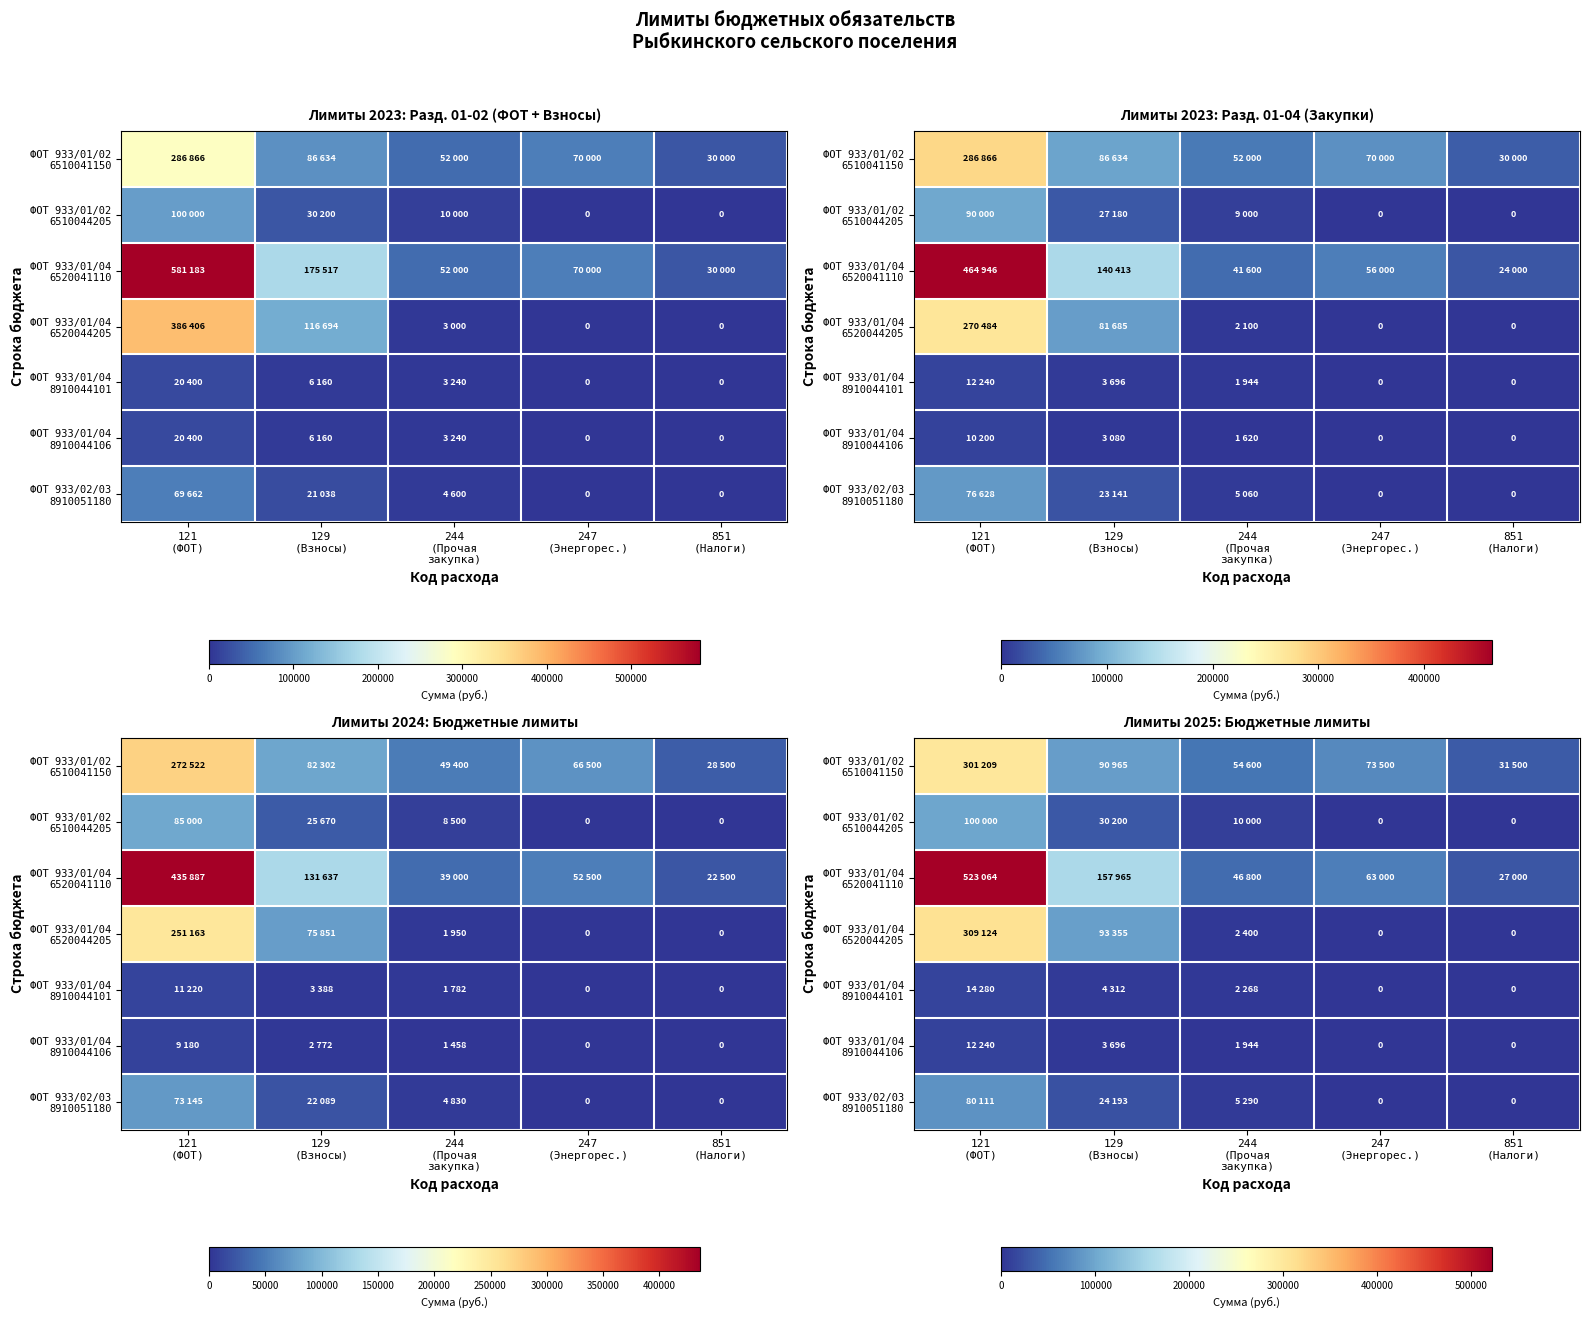

What is the difference between the maximum and minimum values in the ФОТ 933/02/03 8910051180 series?

80111.3